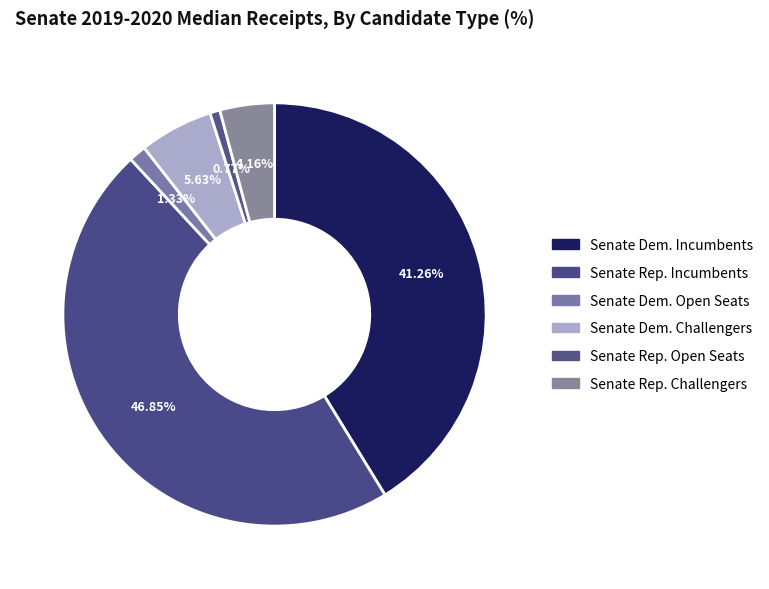

What is the smallest slice in the pie chart?

Senate Rep. Open Seats